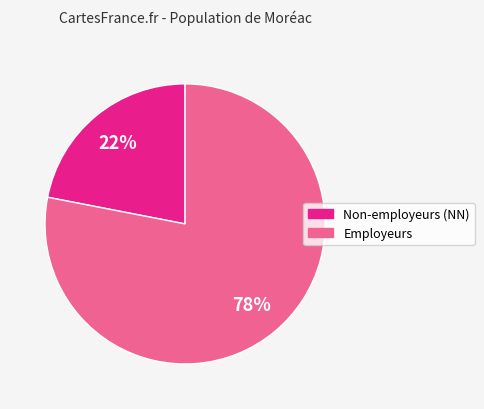

Is there any slice that represents more than half of the pie?

Yes